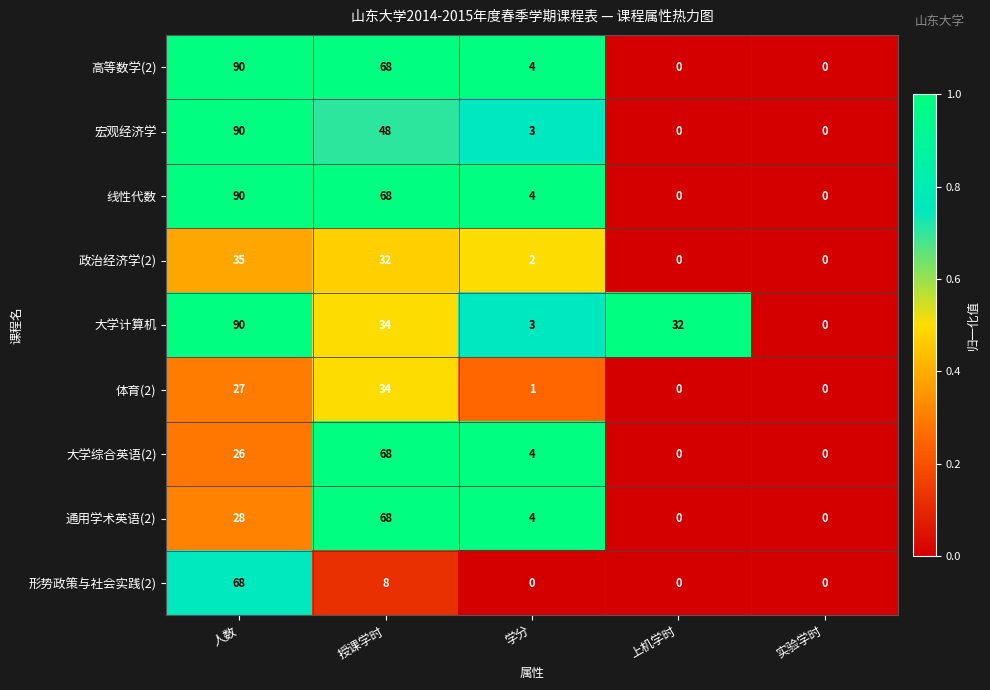

Count the number of data series in this chart.

9